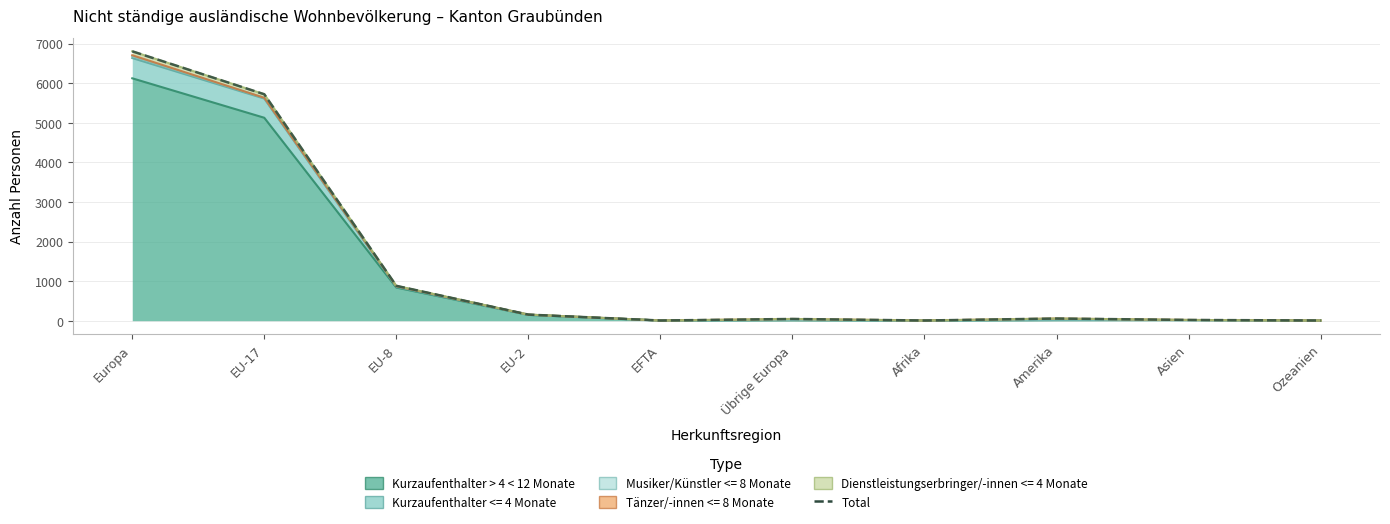

Reading left to right, extract all data points from this chart.

Europa=6806	EU-17=5721	EU-8=881	EU-2=154	EFTA=5	Übrige Europa=44	Afrika=5	Amerika=55	Asien=19	Ozeanien=5